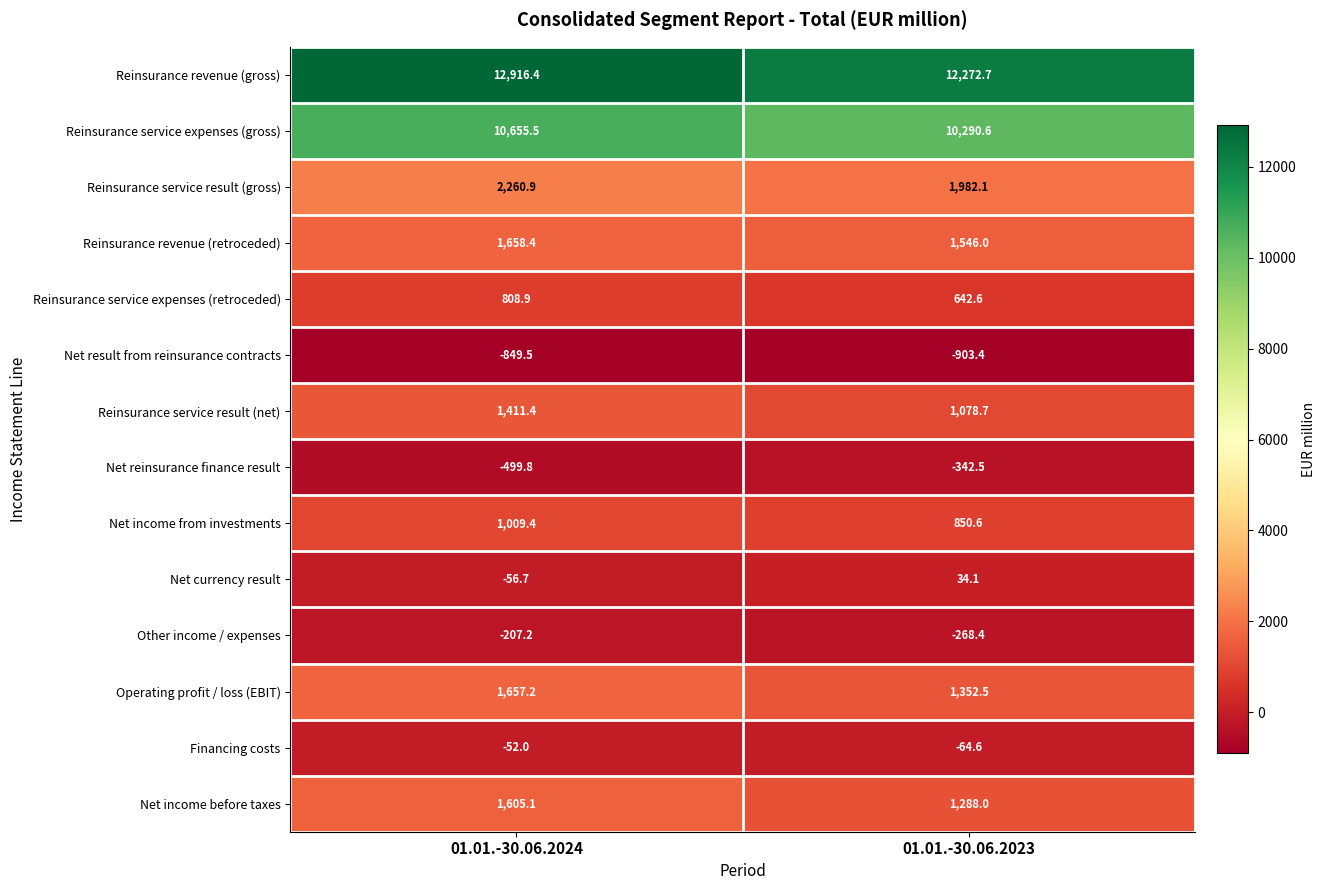

Reading right to left, extract all data points from this chart.

Reinsurance revenue (gross): 01.01.-30.06.2023=12272.7	01.01.-30.06.2024=12916.4
Reinsurance service expenses (gross): 01.01.-30.06.2023=10290.6	01.01.-30.06.2024=10655.5
Reinsurance service result (gross): 01.01.-30.06.2023=1982.1	01.01.-30.06.2024=2260.9
Reinsurance revenue (retroceded): 01.01.-30.06.2023=1546.0	01.01.-30.06.2024=1658.4
Reinsurance service expenses (retroceded): 01.01.-30.06.2023=642.6	01.01.-30.06.2024=808.9
Net result from reinsurance contracts: 01.01.-30.06.2023=-903.4	01.01.-30.06.2024=-849.5
Reinsurance service result (net): 01.01.-30.06.2023=1078.7	01.01.-30.06.2024=1411.4
Net reinsurance finance result: 01.01.-30.06.2023=-342.5	01.01.-30.06.2024=-499.8
Net income from investments: 01.01.-30.06.2023=850.6	01.01.-30.06.2024=1009.4
Net currency result: 01.01.-30.06.2023=34.1	01.01.-30.06.2024=-56.7
Other income / expenses: 01.01.-30.06.2023=-268.4	01.01.-30.06.2024=-207.2
Operating profit / loss (EBIT): 01.01.-30.06.2023=1352.5	01.01.-30.06.2024=1657.2
Financing costs: 01.01.-30.06.2023=-64.6	01.01.-30.06.2024=-52.0
Net income before taxes: 01.01.-30.06.2023=1288.0	01.01.-30.06.2024=1605.1